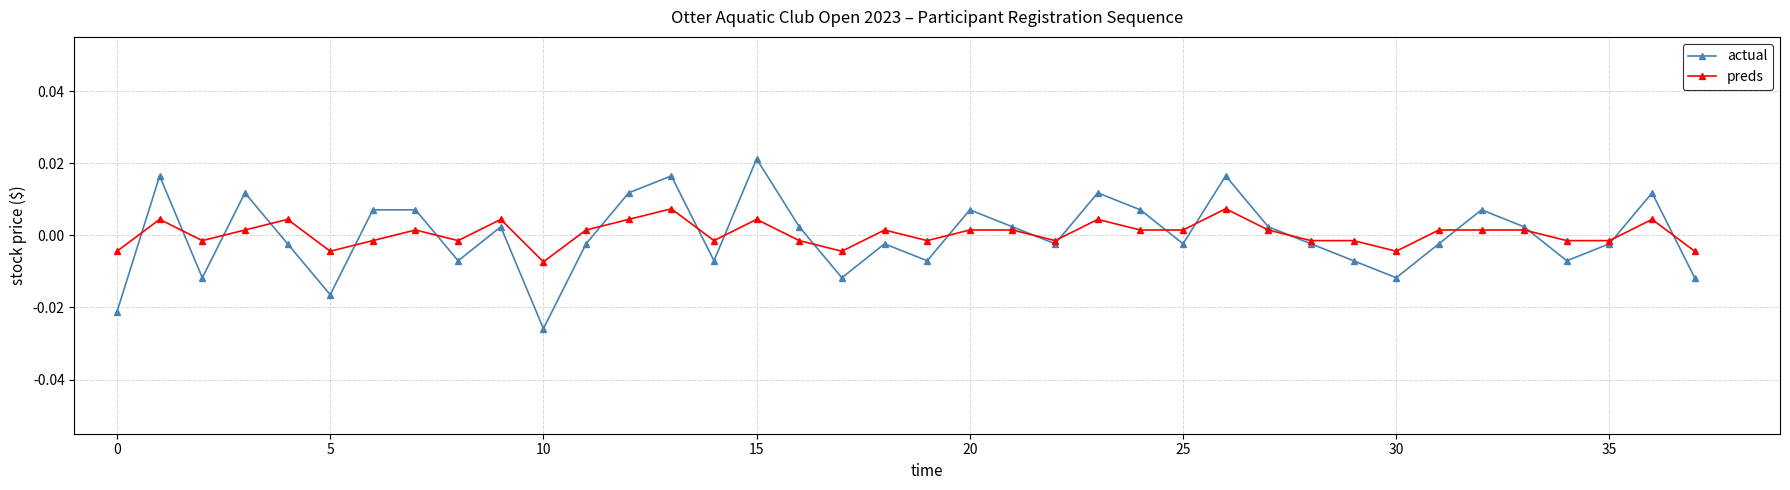

How many interior local valleys does the actual series have?

11